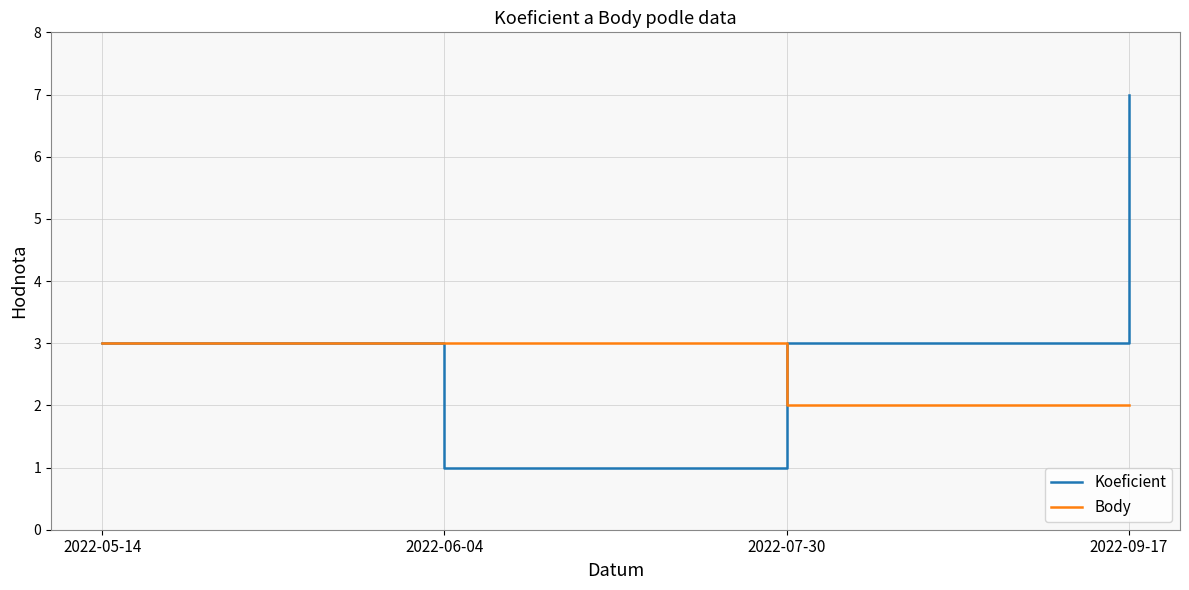

Is it true that Koeficient equals 3 at 2022-05-14?

True